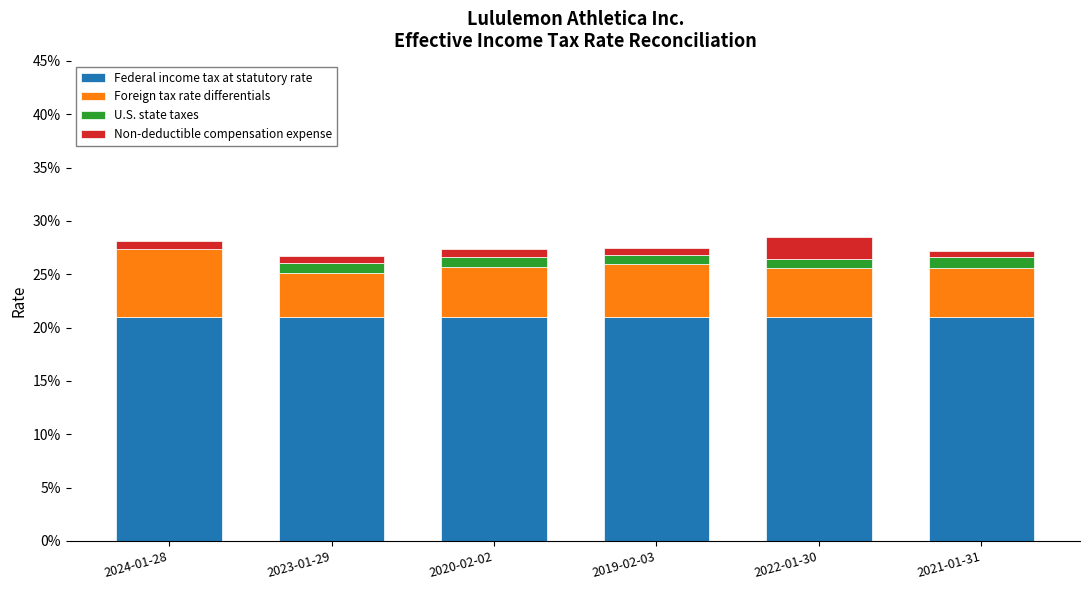

At which category is the sum across all series the highest?

2022-01-30